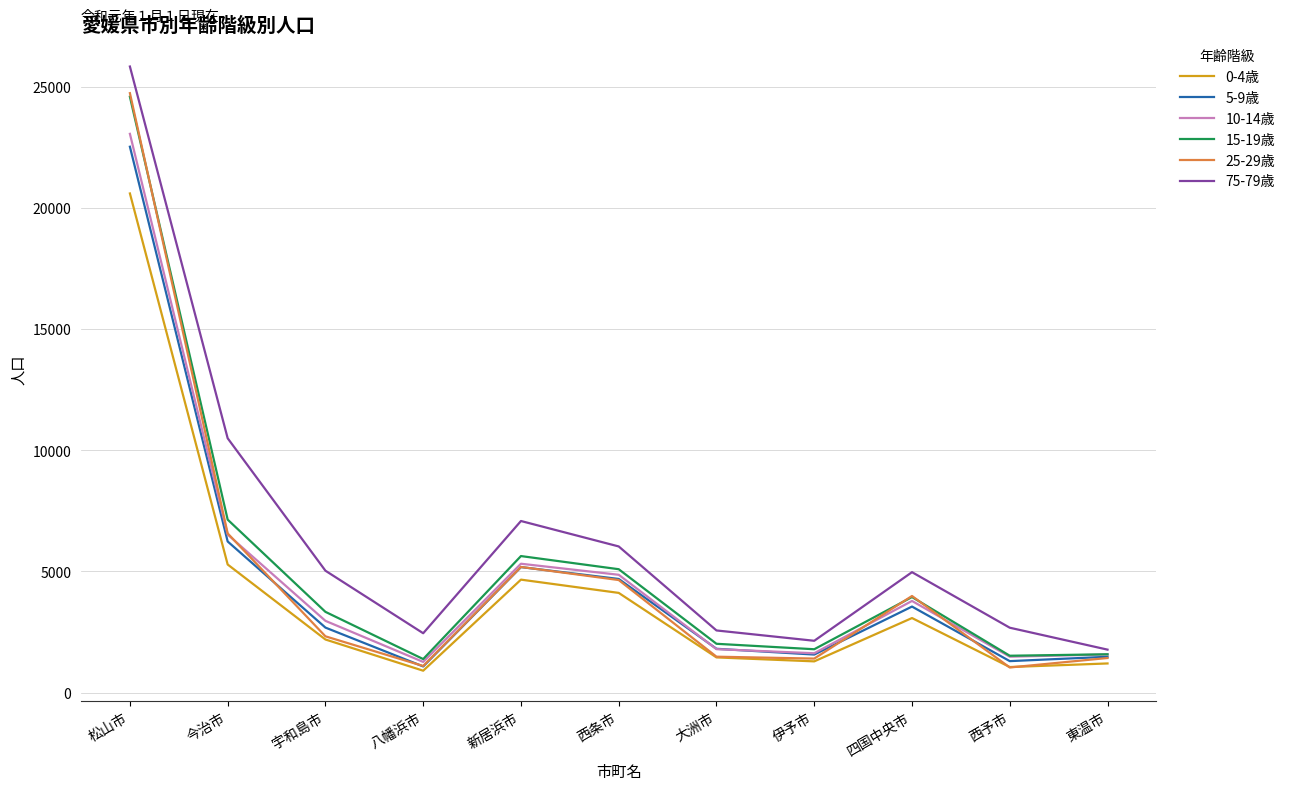

The 10-14歳 series shows 4863 at 西条市. True or false?

True